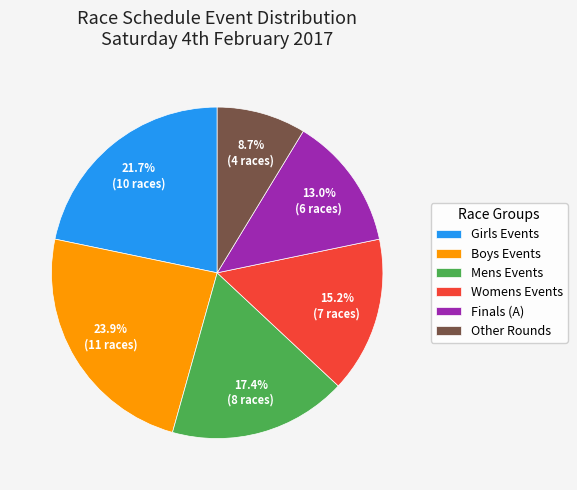

Which slice is the smallest?

Other Rounds